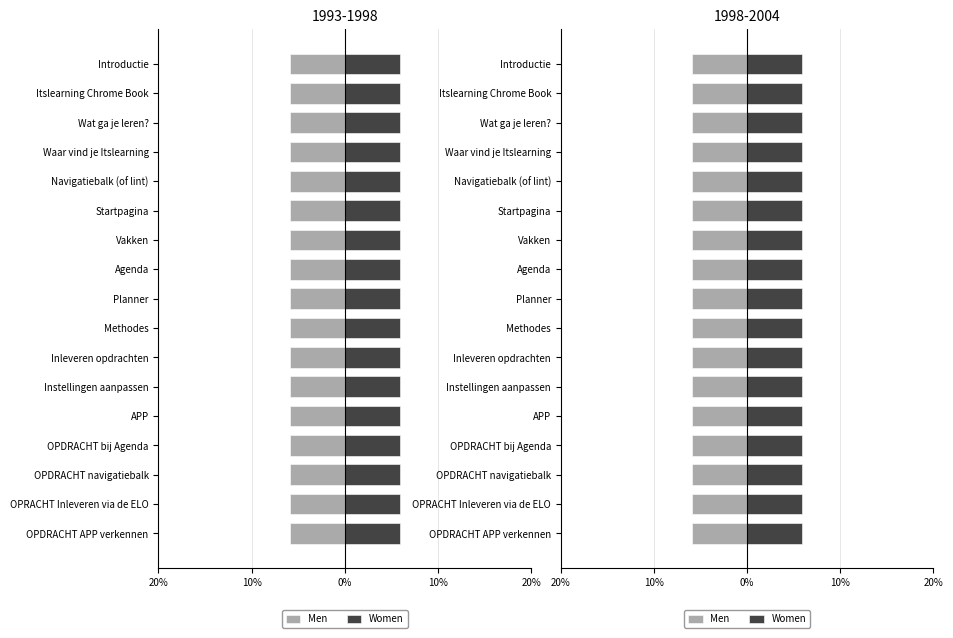

Which series has the widest spread of values?

Men